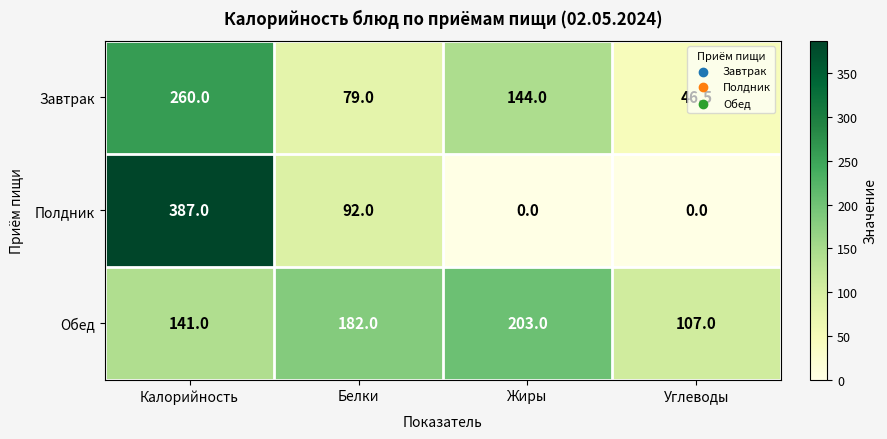

At how many categories does at least one series exceed 28?

4